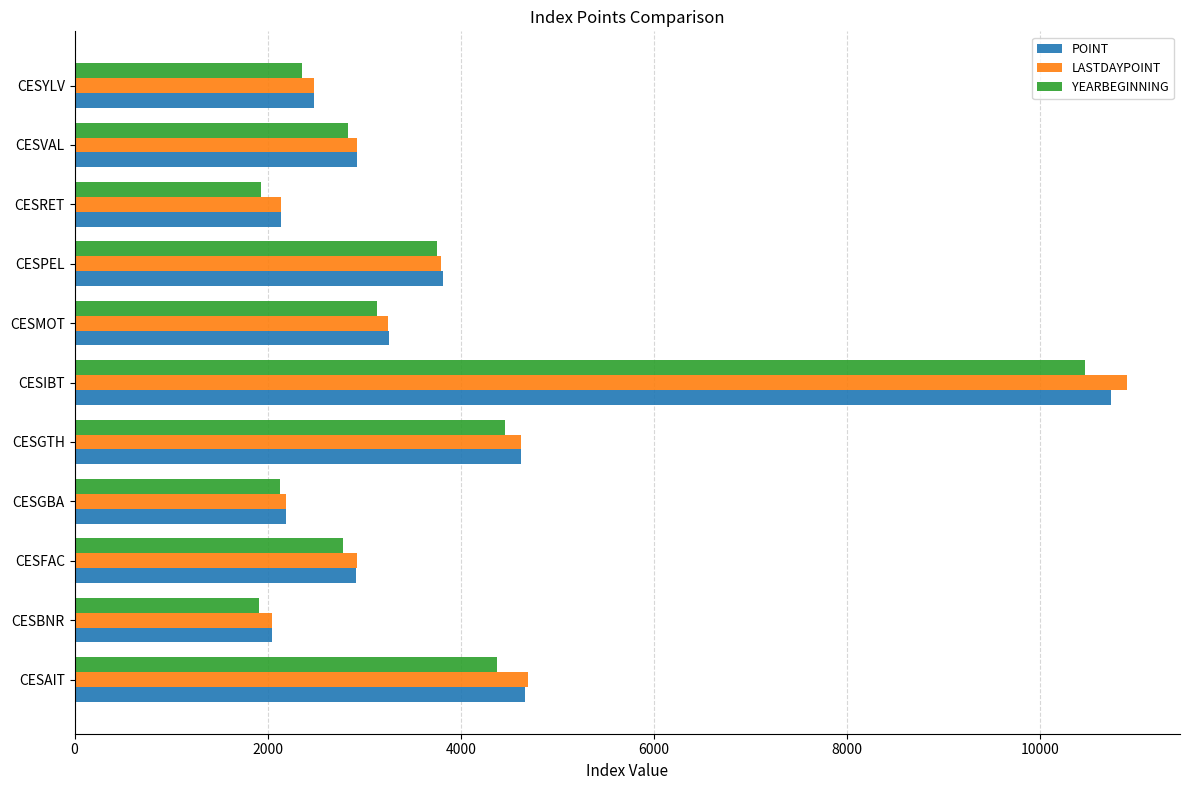

Read the POINT value at CESFAC.

2913.1